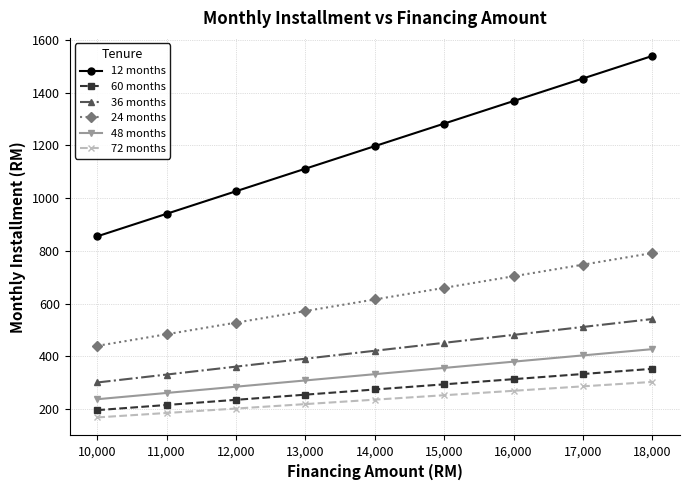

How many data points in 48 months are above 332?

5